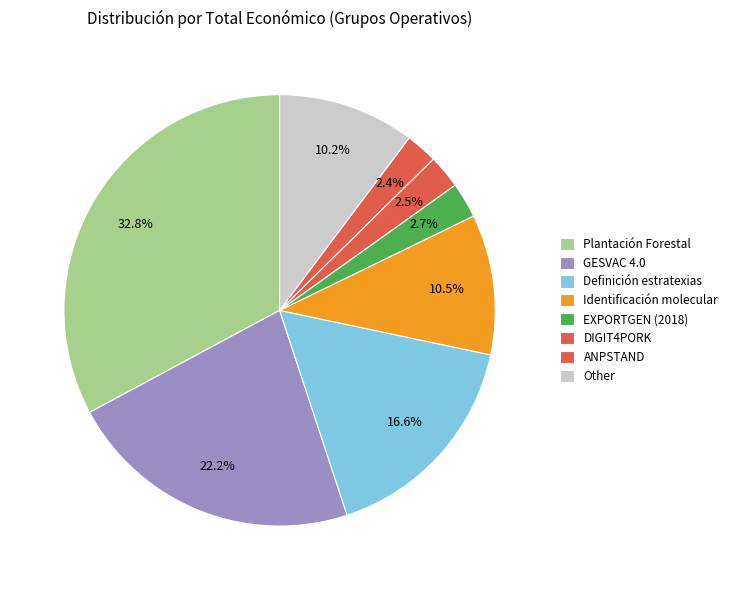

What percentage is the Definición estratexias slice, to the nearest percent?

17%